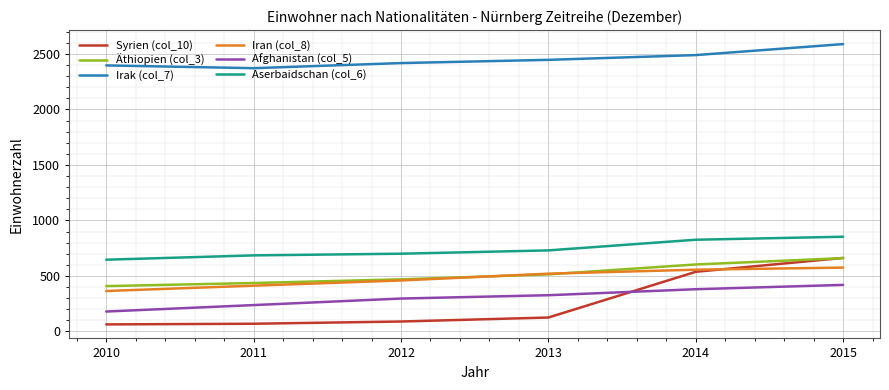

Which series changed the most between 2011 and 2015?

Syrien (col_10)